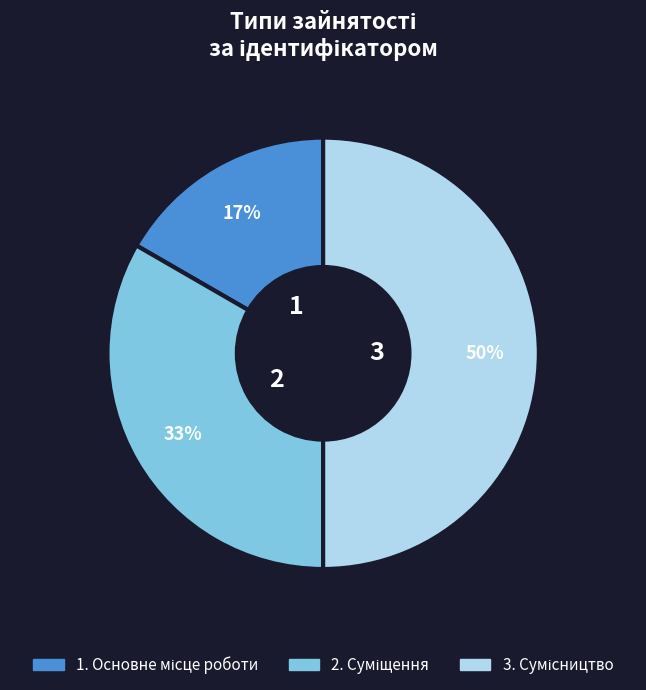

To the nearest percent, what is the average slice percentage?

33%